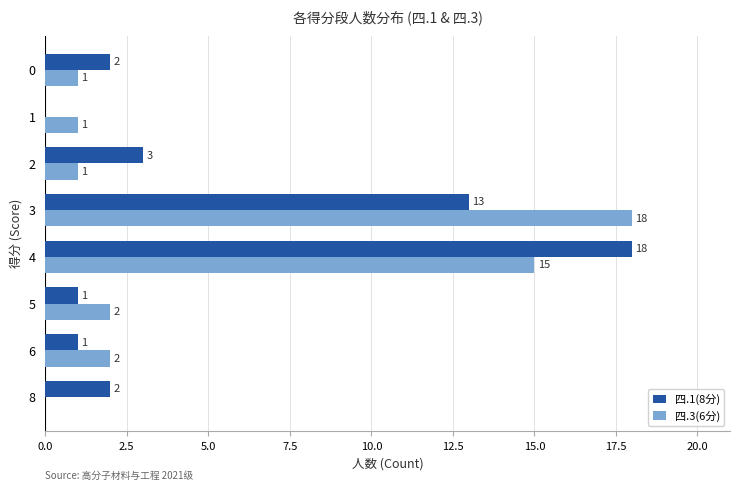

Read the 四.1(8分) value at 3, to the nearest 10.

10